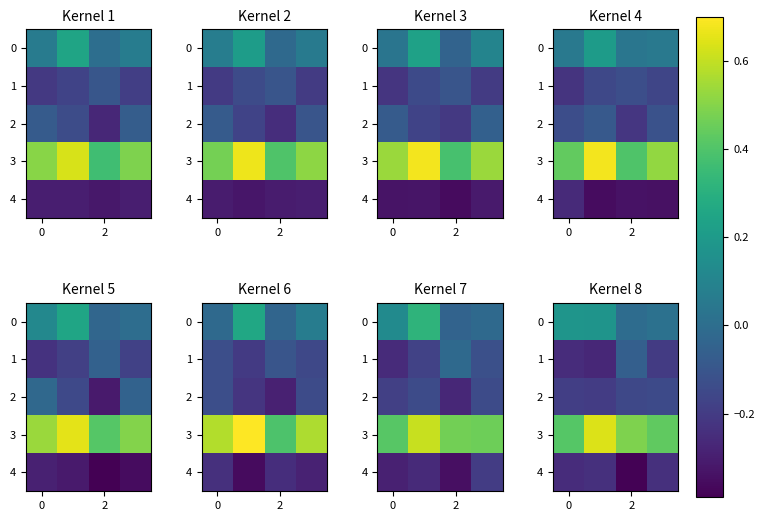

What is the difference between the maximum and second lowest values in the 3 series?

0.2